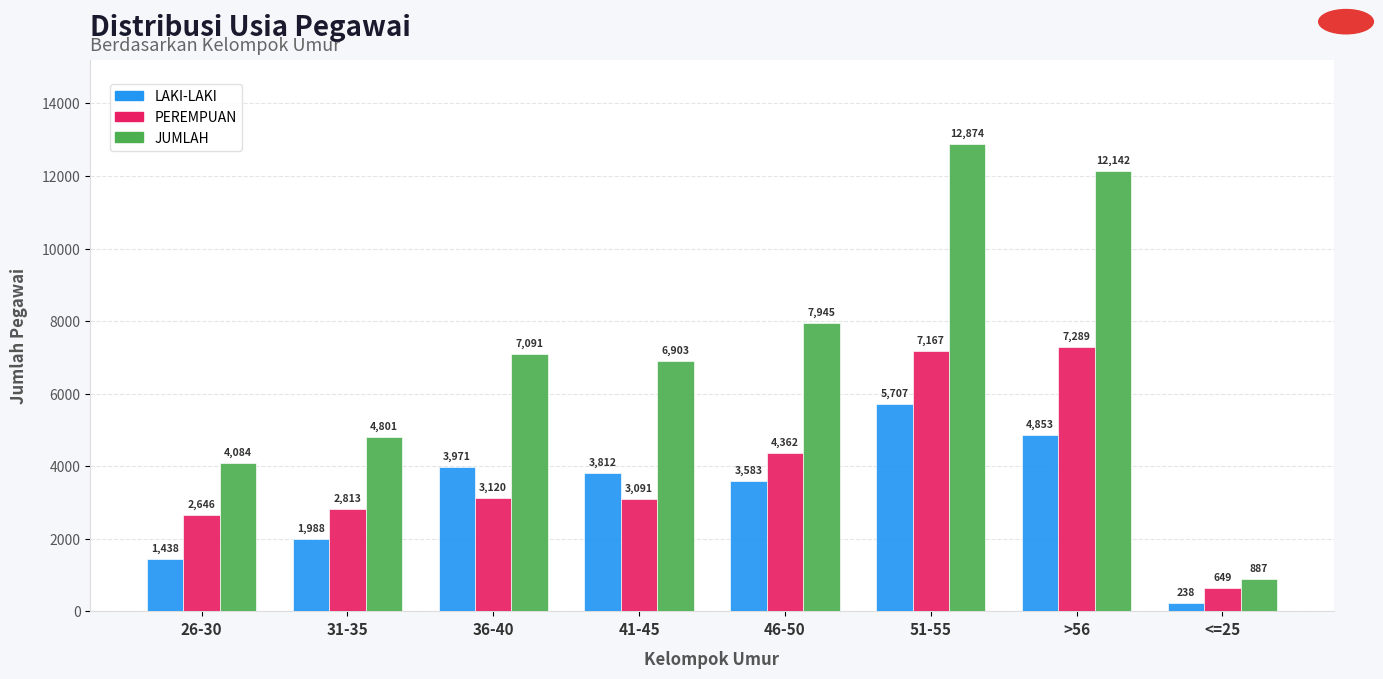

What is the label of the 4th bar from the left?

41-45